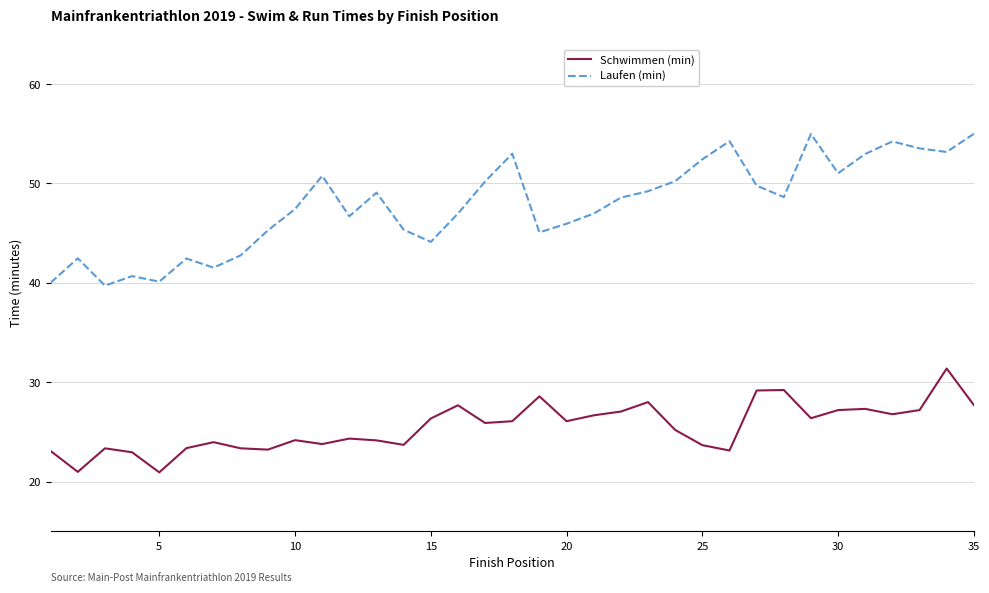

Does the chart display data point markers on the line(s)?

No